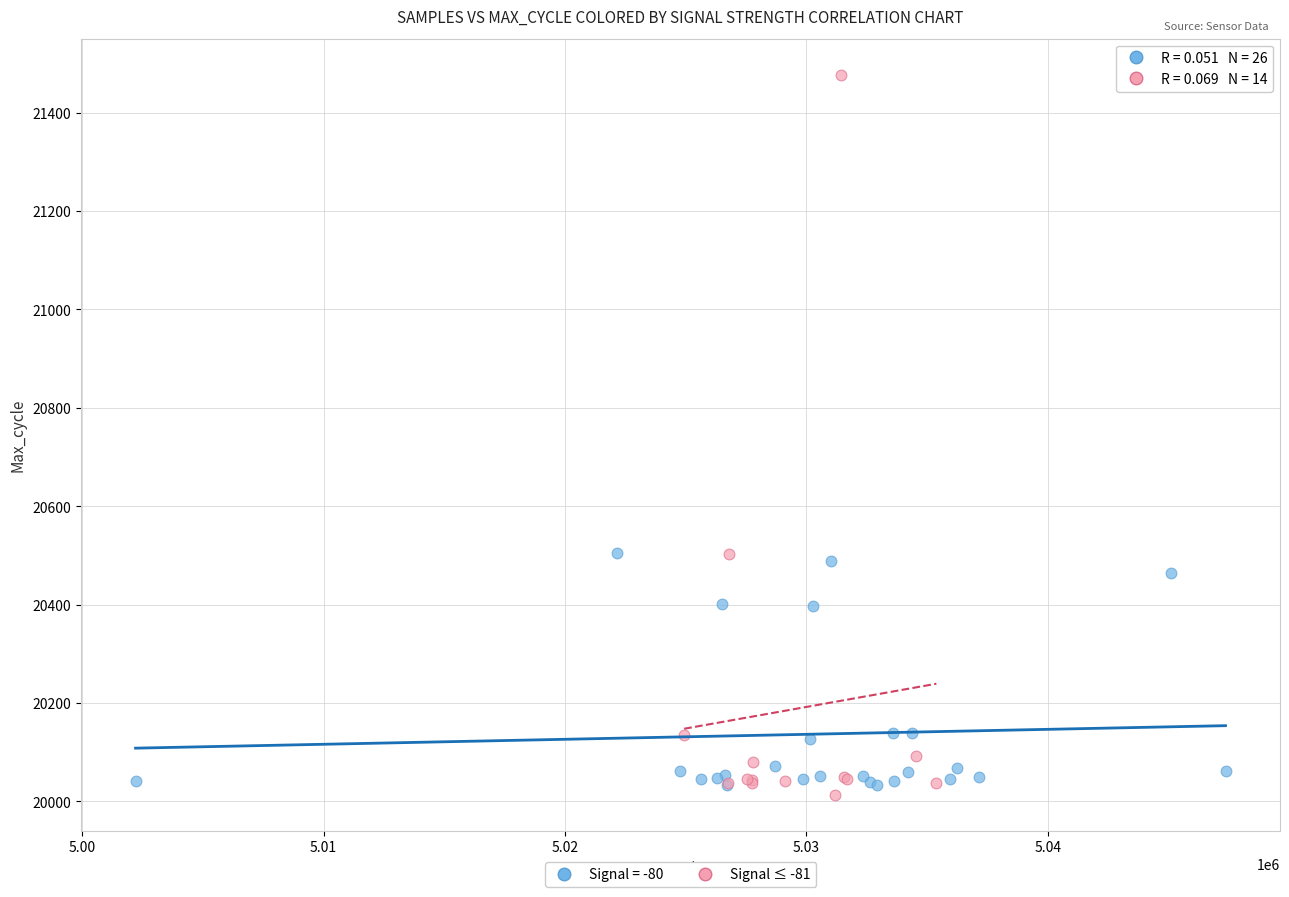

Which series contains the highest Y value?

Signal ≤ -81